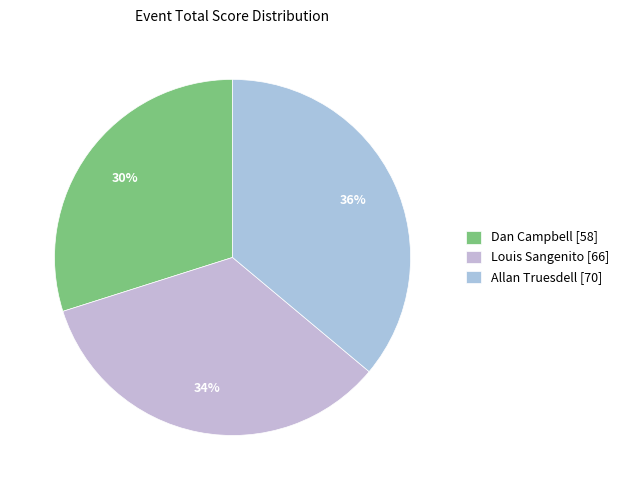

How many segments does this pie chart have?

3